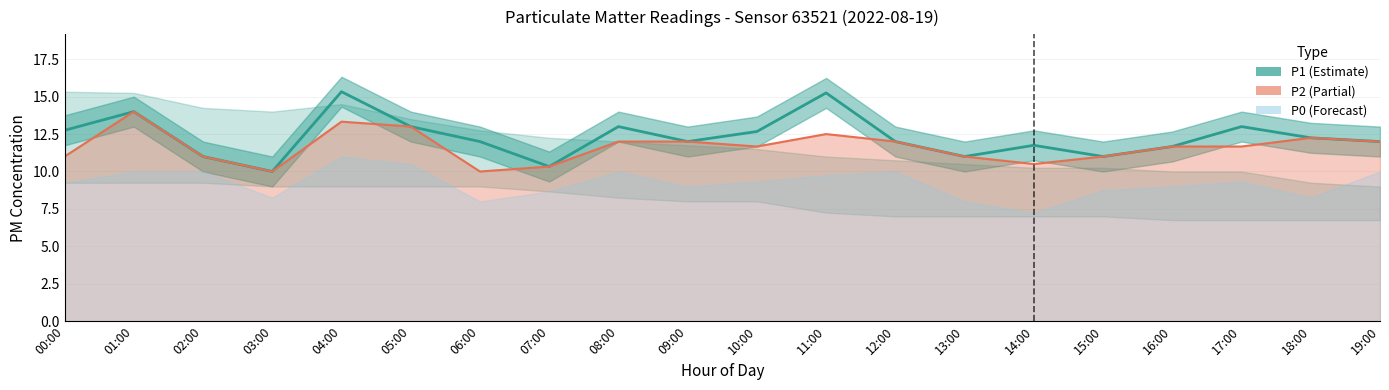

In P1, how many points are higher than both neighbors (excluding endpoints)?

6